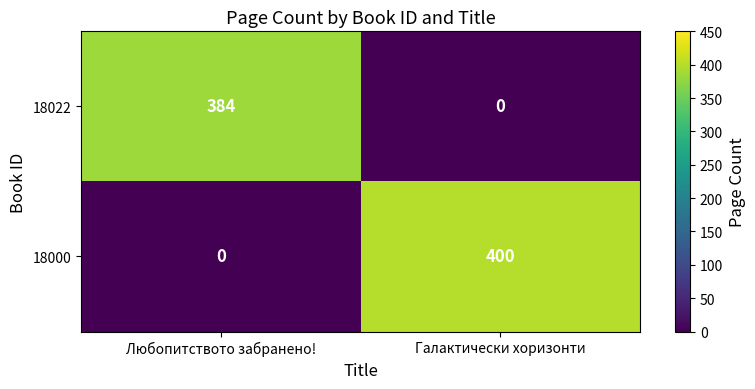

At which category is the sum across all series the highest?

Галактически хоризонти